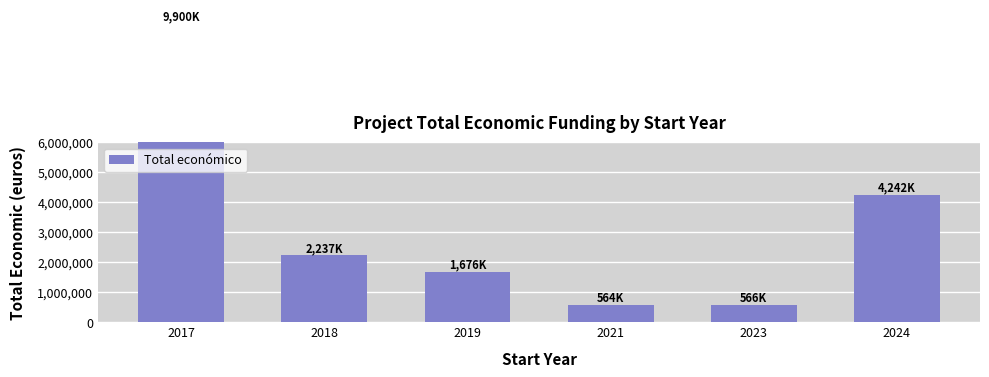

Where does the data first go above 2237401?

2017